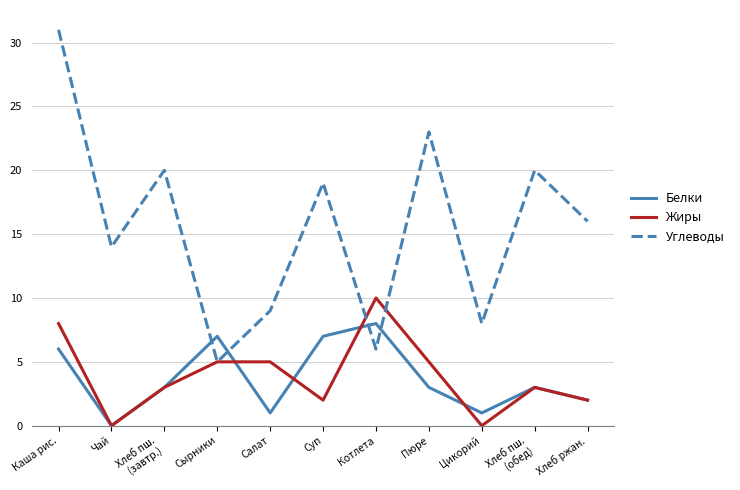

List the series in order of their peak value, lowest first.

Белки, Жиры, Углеводы